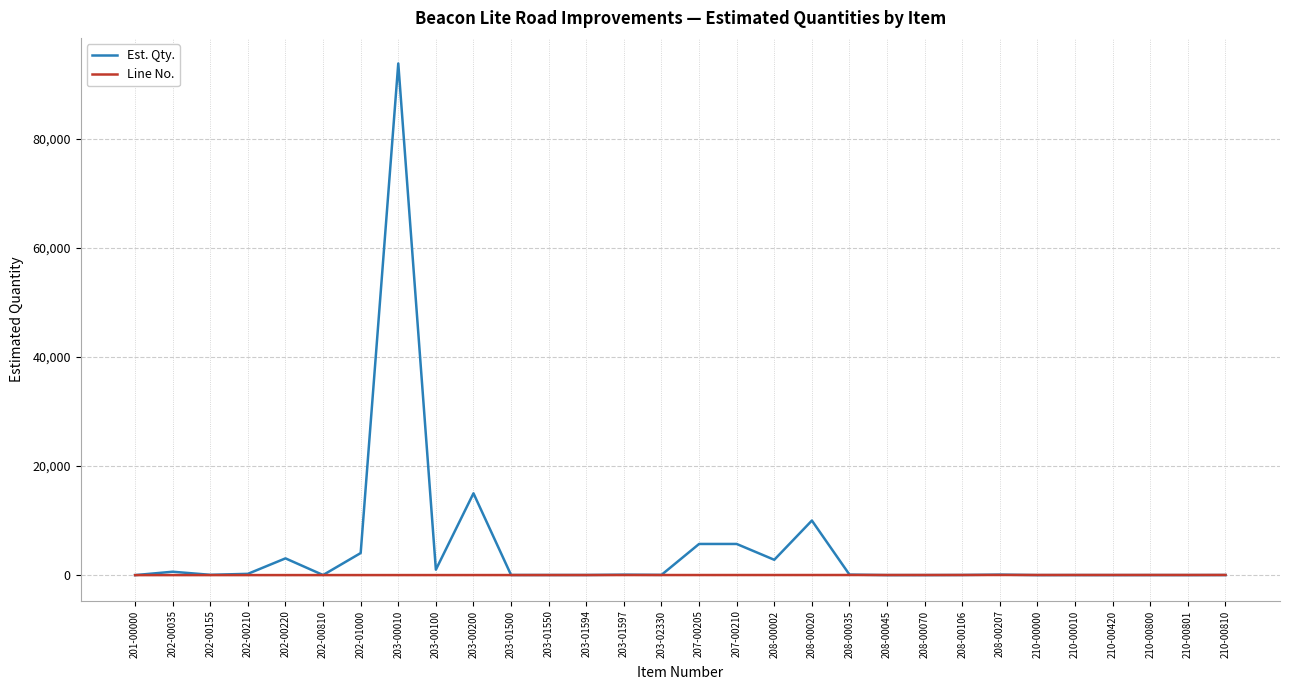

At which category is the sum across all series the highest?

203-00010